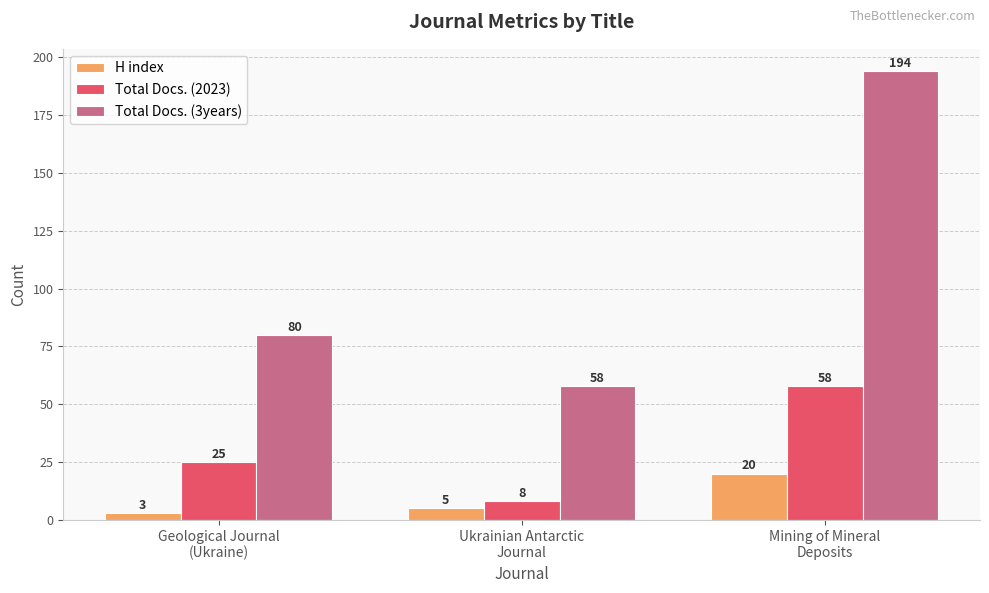

What is the smallest value displayed?

3